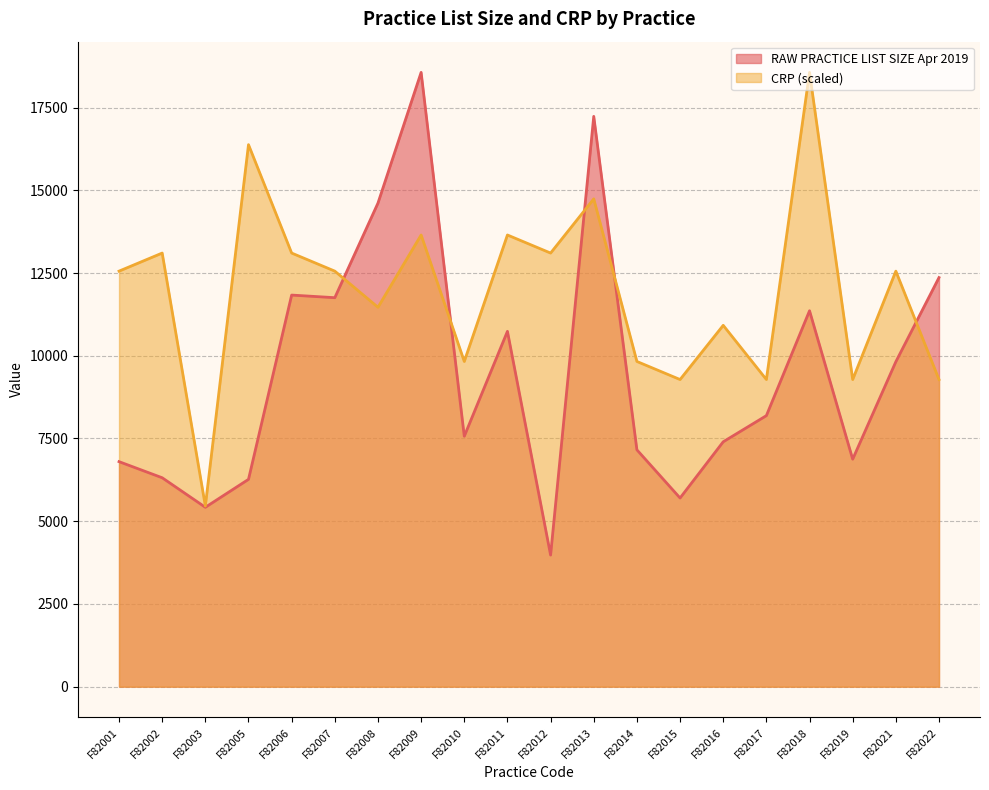

What is the greatest value displayed?

18562.0